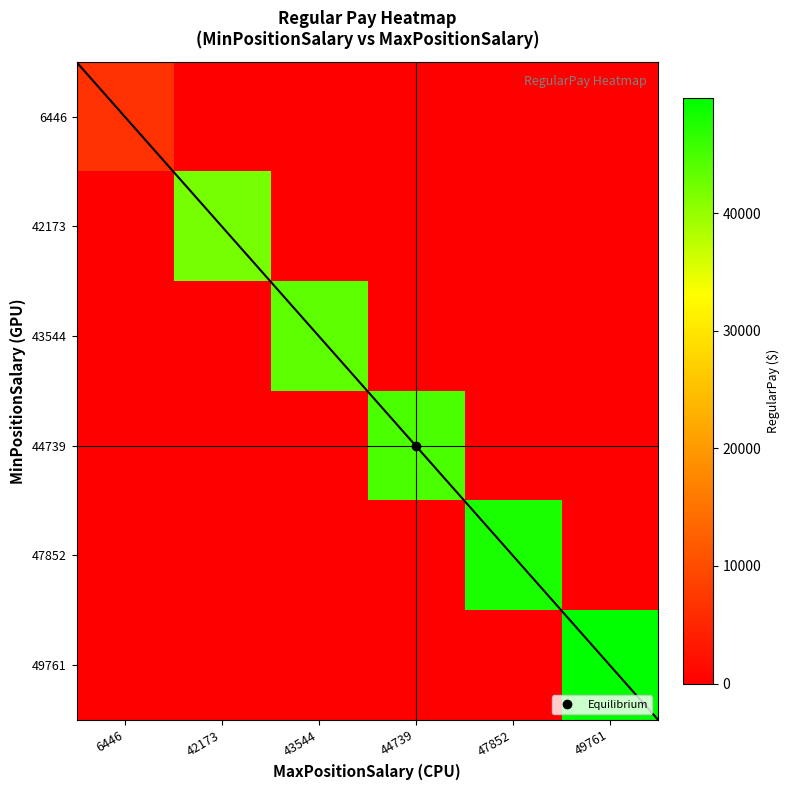

Is the value of 47852 at 43544 greater than the value of 43544 at 47852?

No